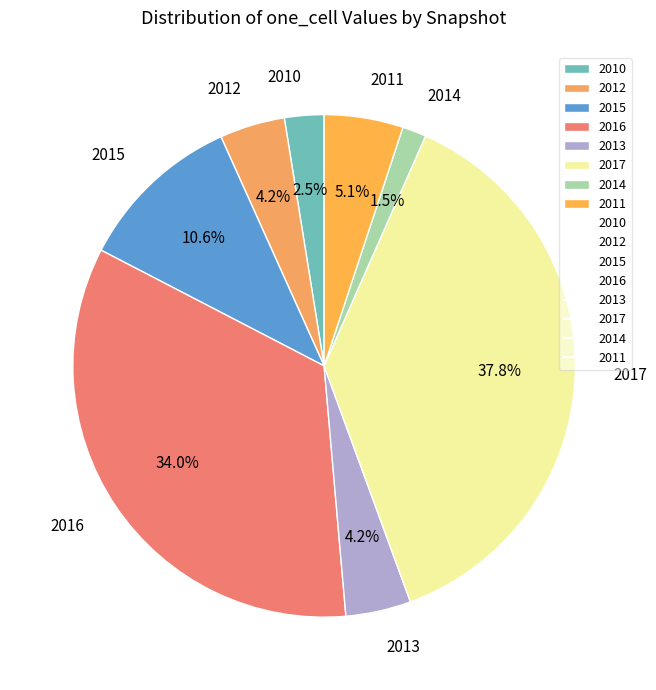

What is the ratio of the value at 2015 to the value at 2013?

2.5